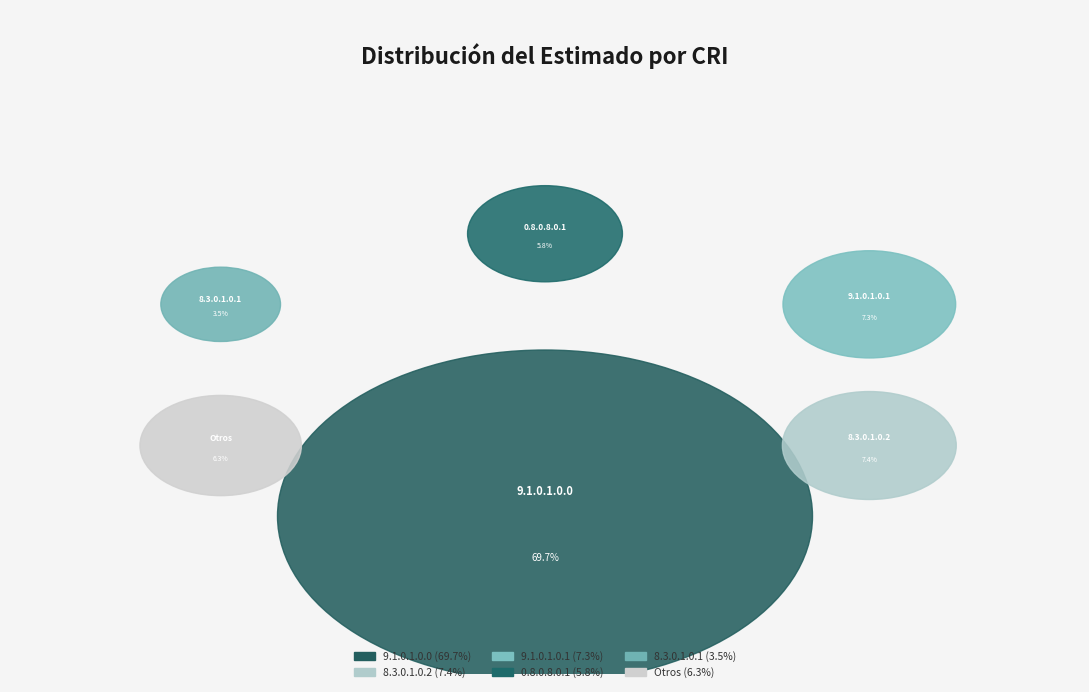

Which category has the biggest portion of the pie?

9.1.0.1.0.0